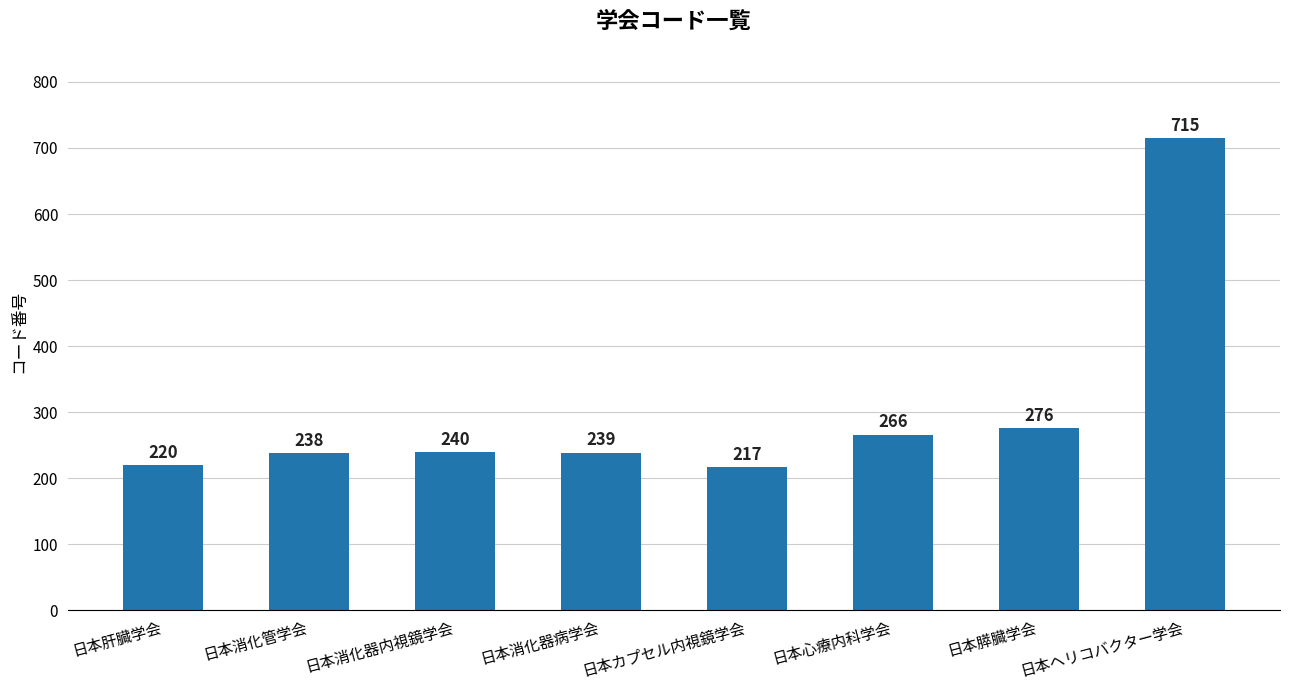

How many series are shown in this chart?

1